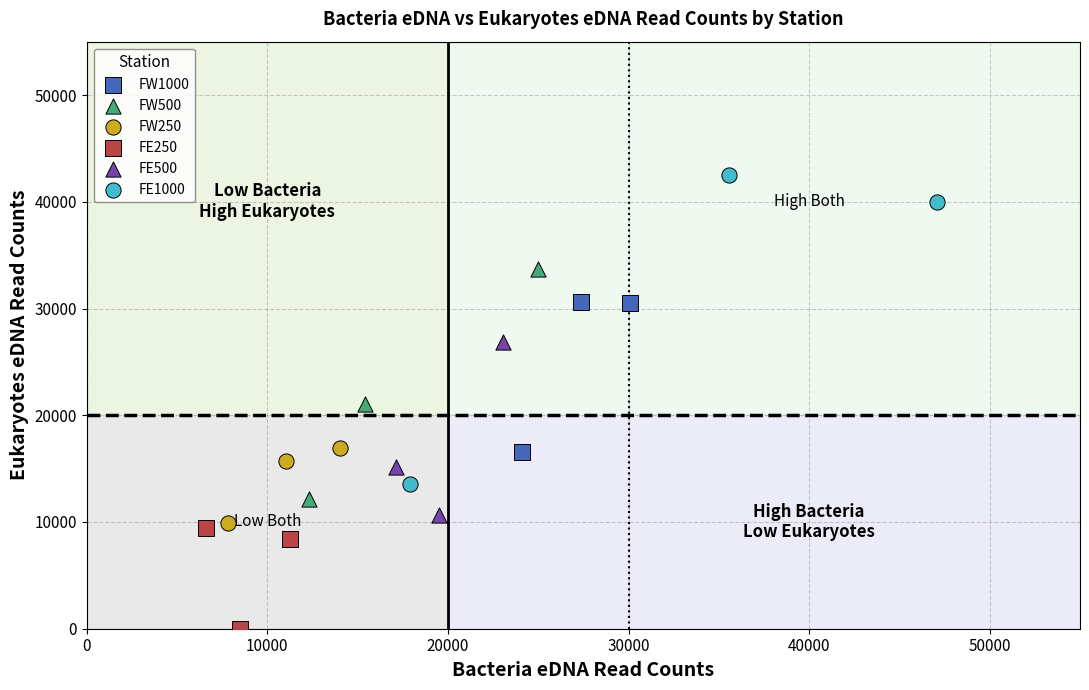

Which series has the widest spread of Y values?

FE1000